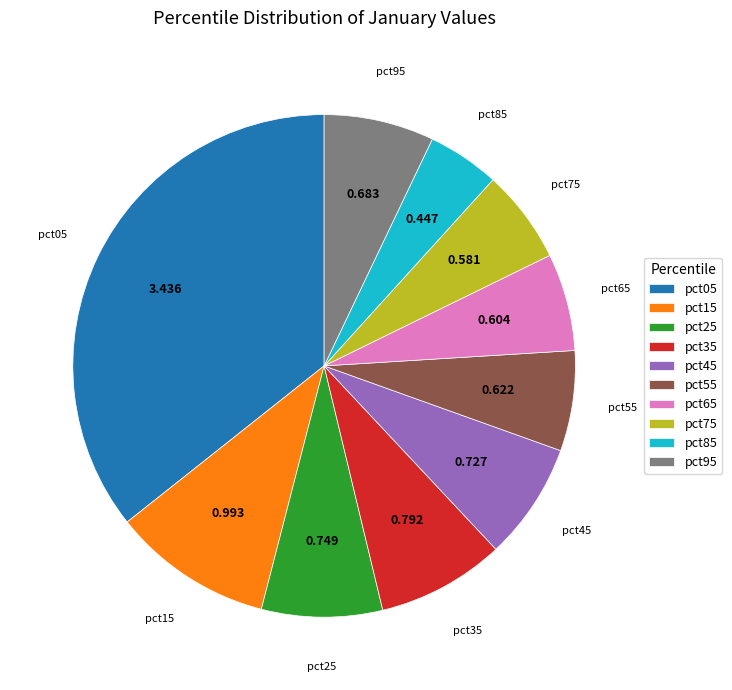

Is the sum of pct35 and pct65 greater than half?

No